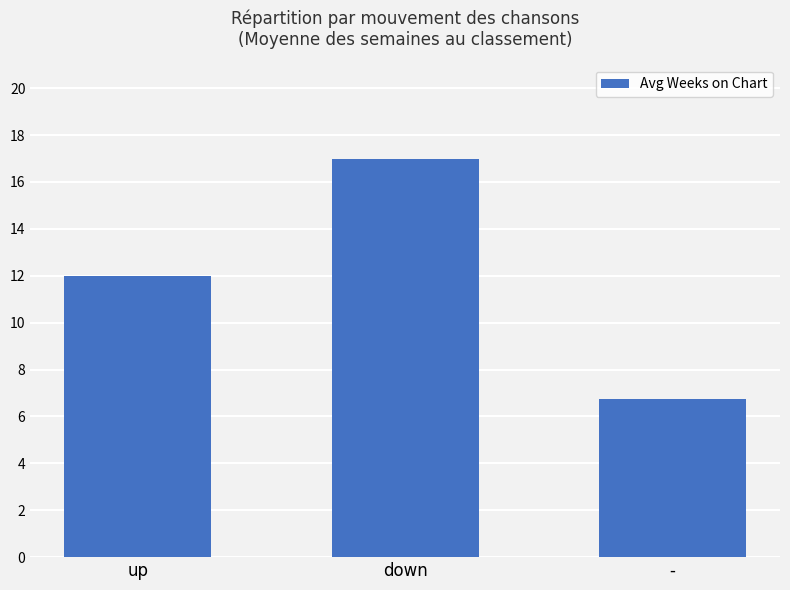

Between up and down, which is larger?

down